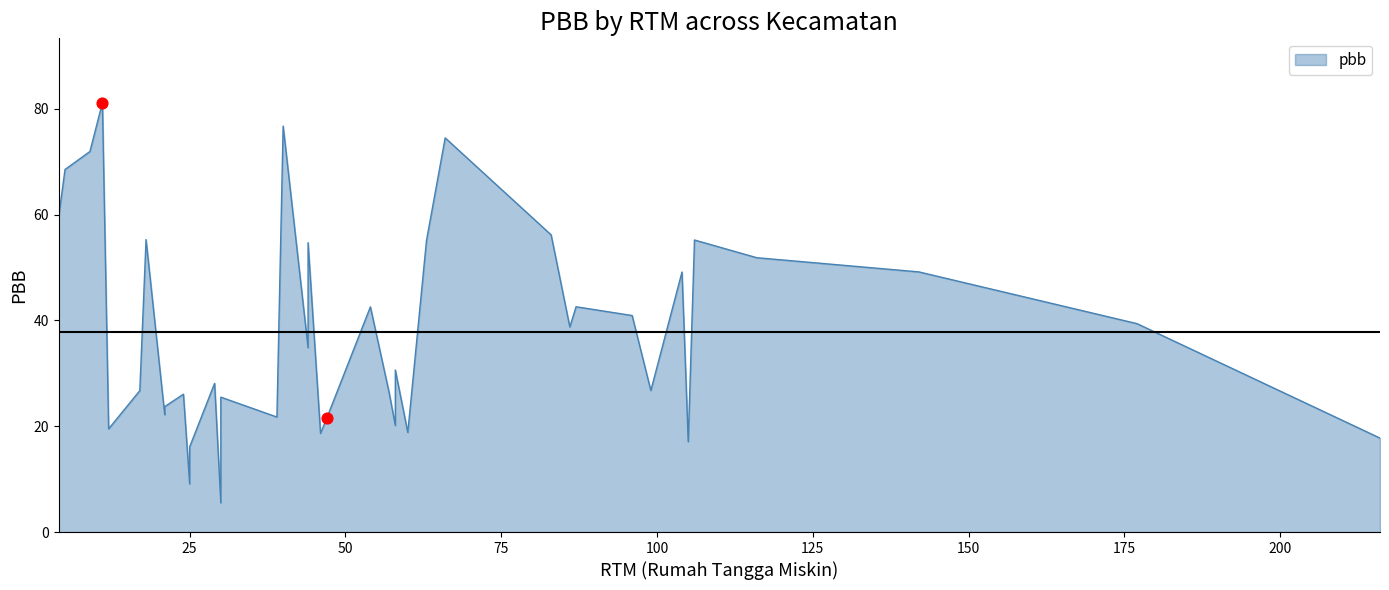

Approximately how many times larger is the value at 16 compared to 25?

2.9